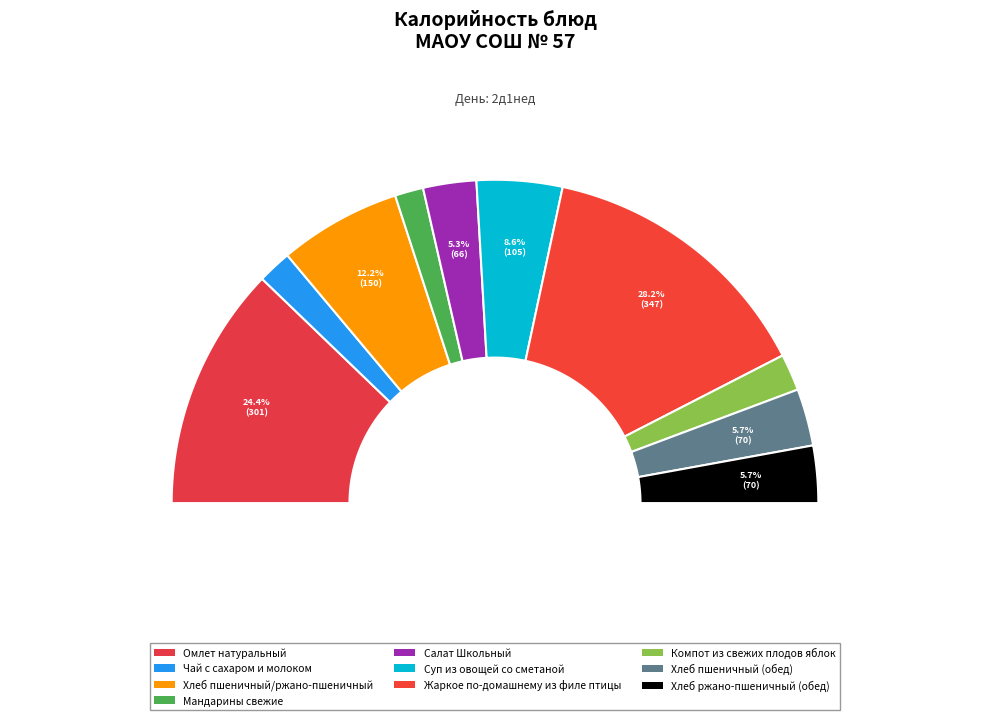

Which slice is the smallest?

Мандарины свежие